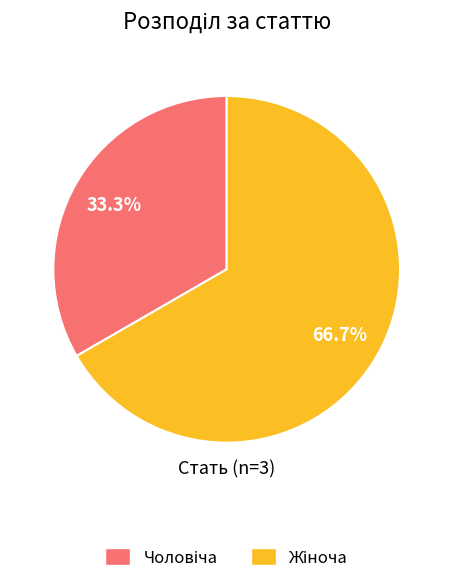

How many segments does this pie chart have?

2